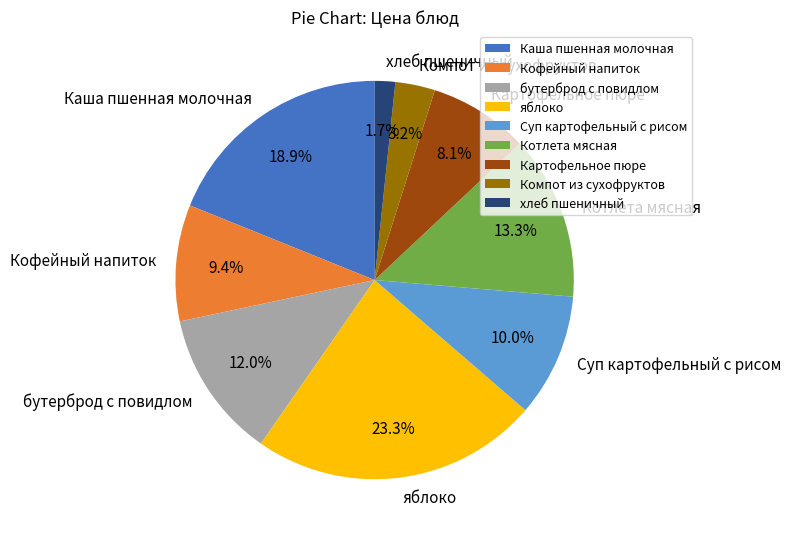

What is the smallest slice in the pie chart?

хлеб пшеничный